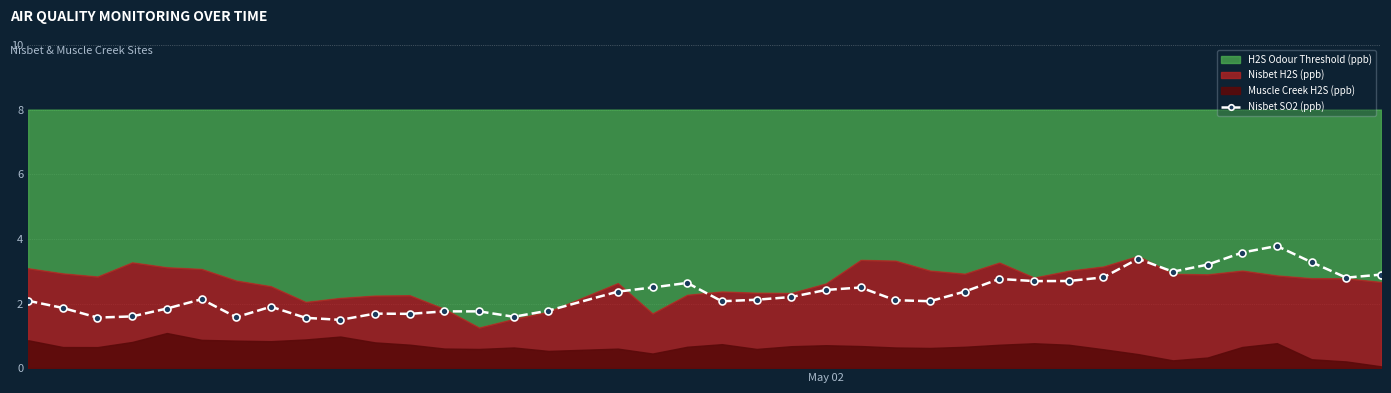

What is the difference between the maximum and minimum values?

2.3